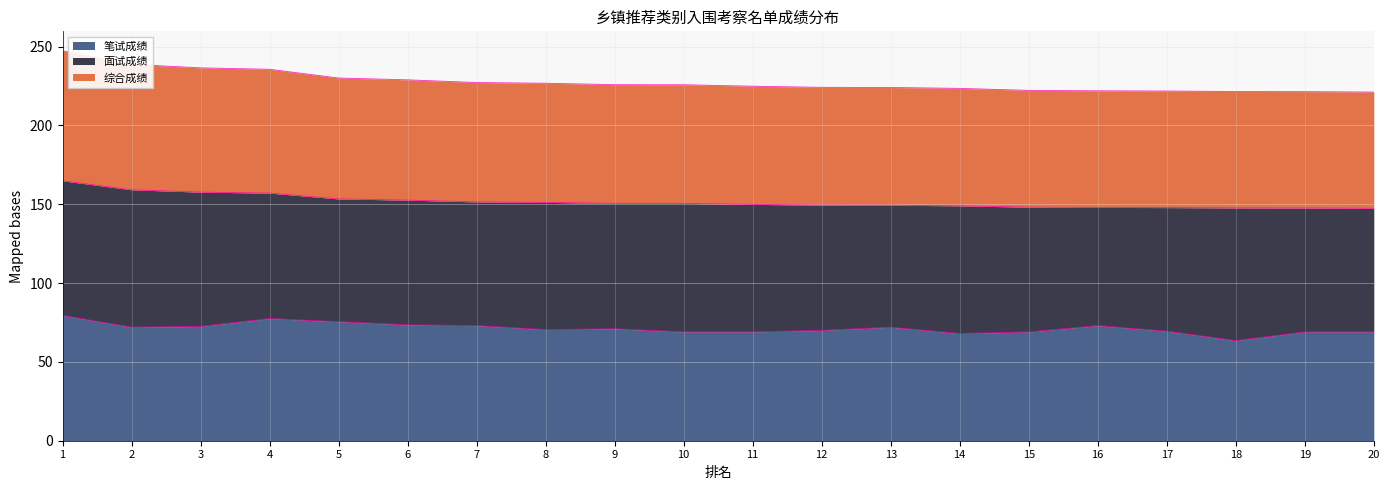

Which series has the widest spread of values?

综合成绩